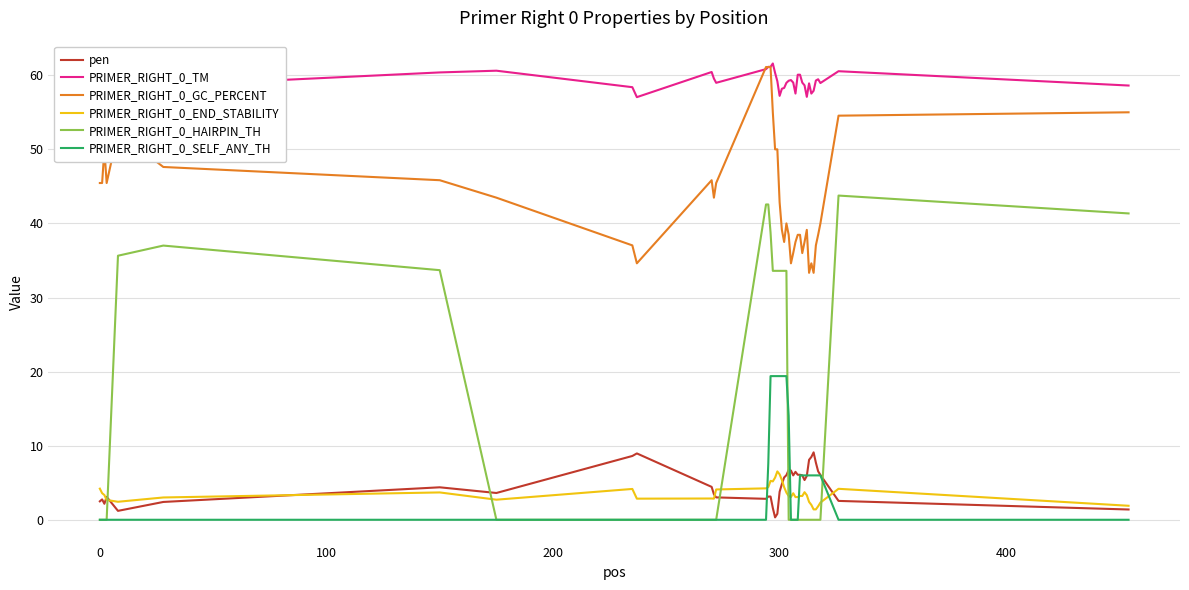

How many lines are shown in the chart?

6